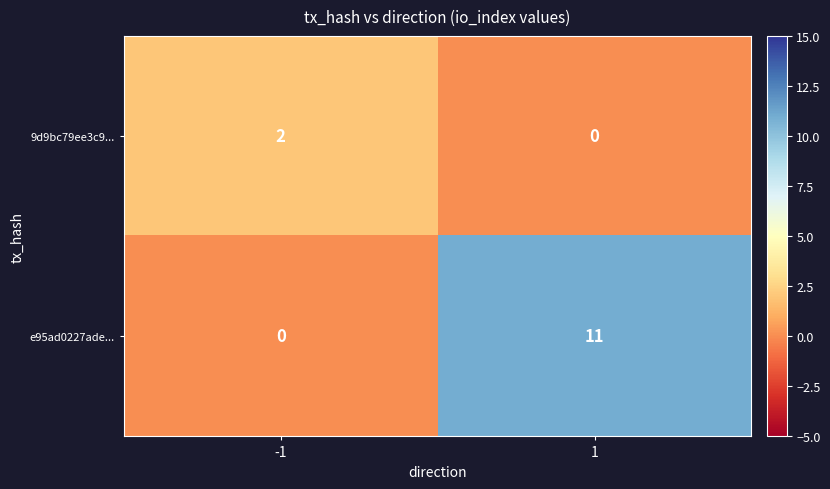

Reading left to right, what are all the values shown in this chart?

9d9bc79ee3c9...: -1=2	1=0
e95ad0227ade...: -1=0	1=11